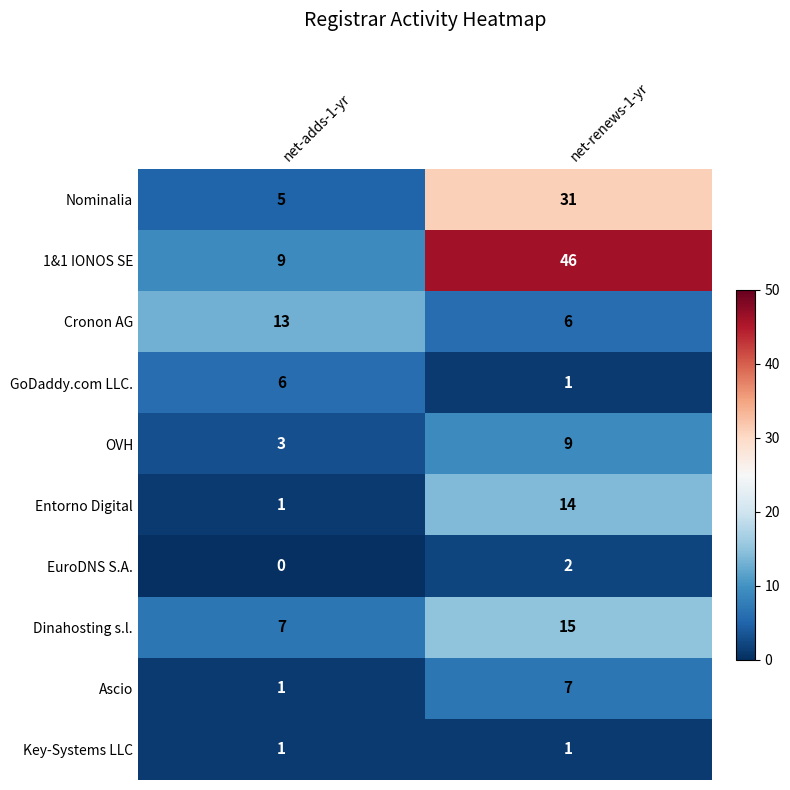

Where is EuroDNS S.A. nearest to the value 1?

net-adds-1-yr